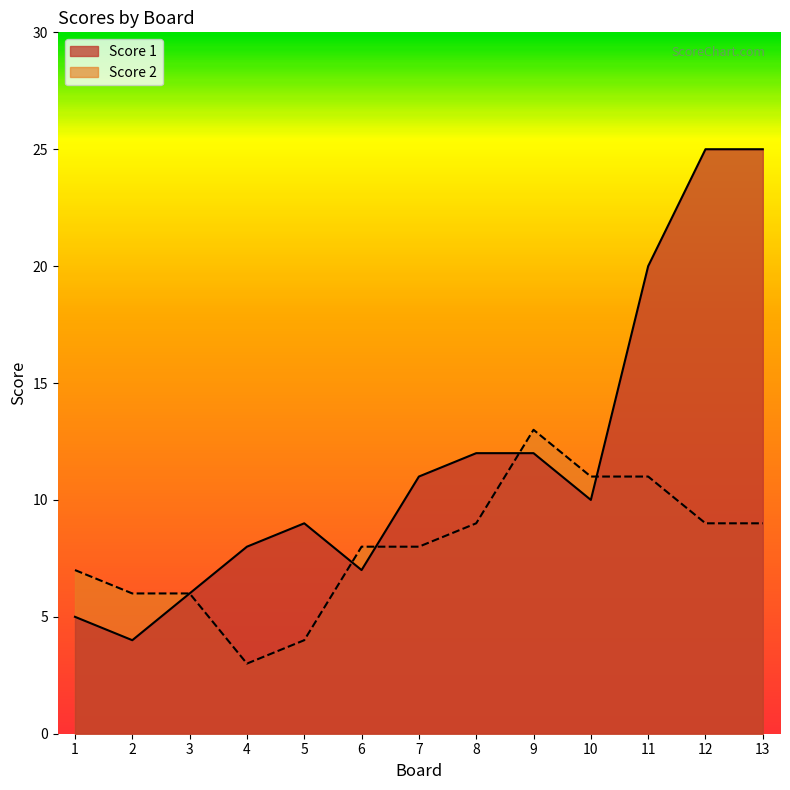

Which series ends up on top after the final intersection of Score 2 and Score 1?

Score 1